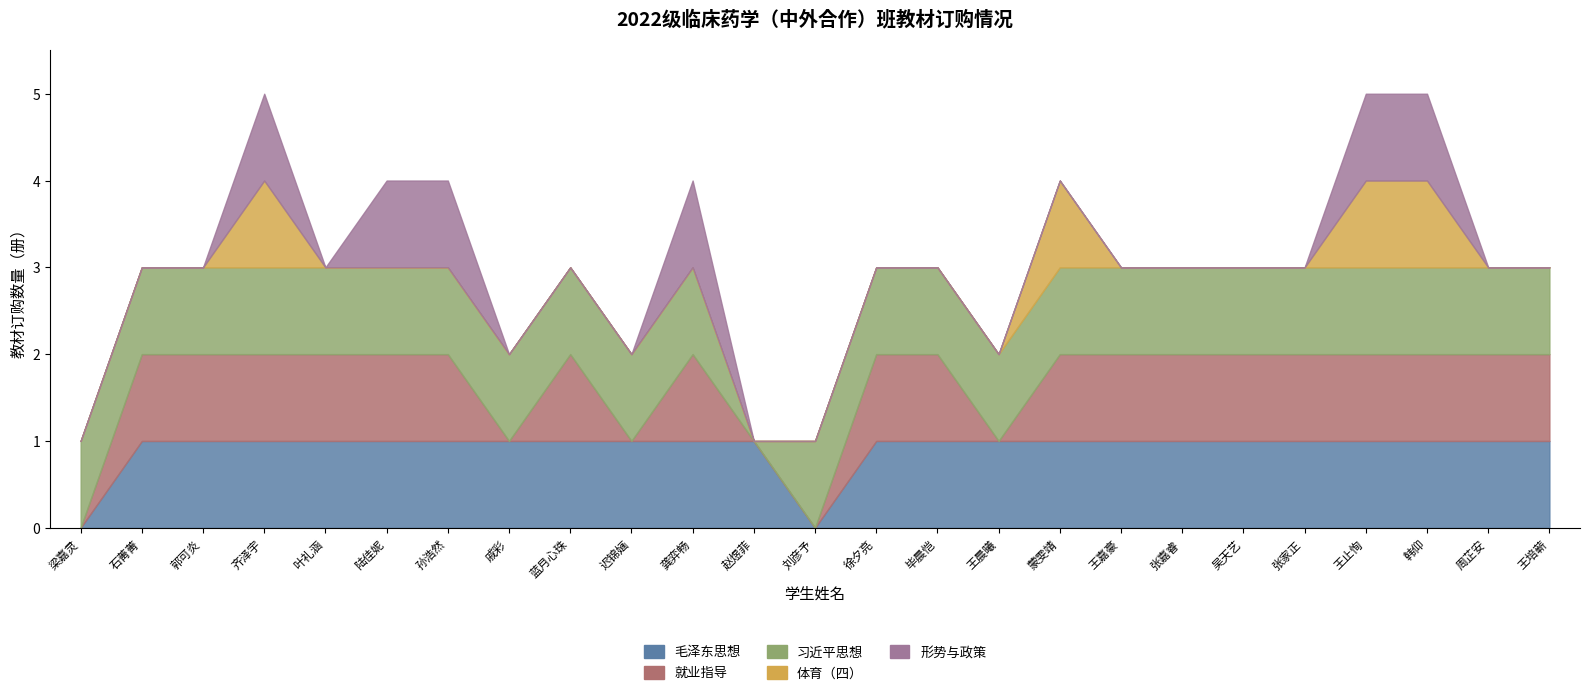

In 体育（四）, how many points are higher than both neighbors (excluding endpoints)?

2